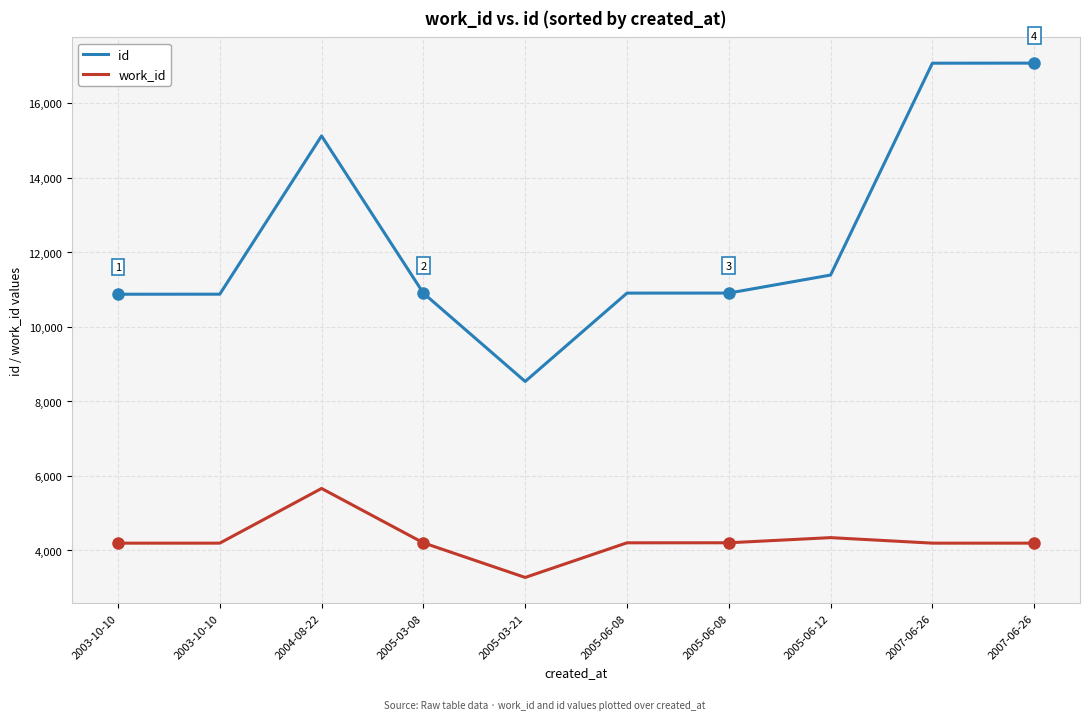

How many lines are shown in the chart?

2